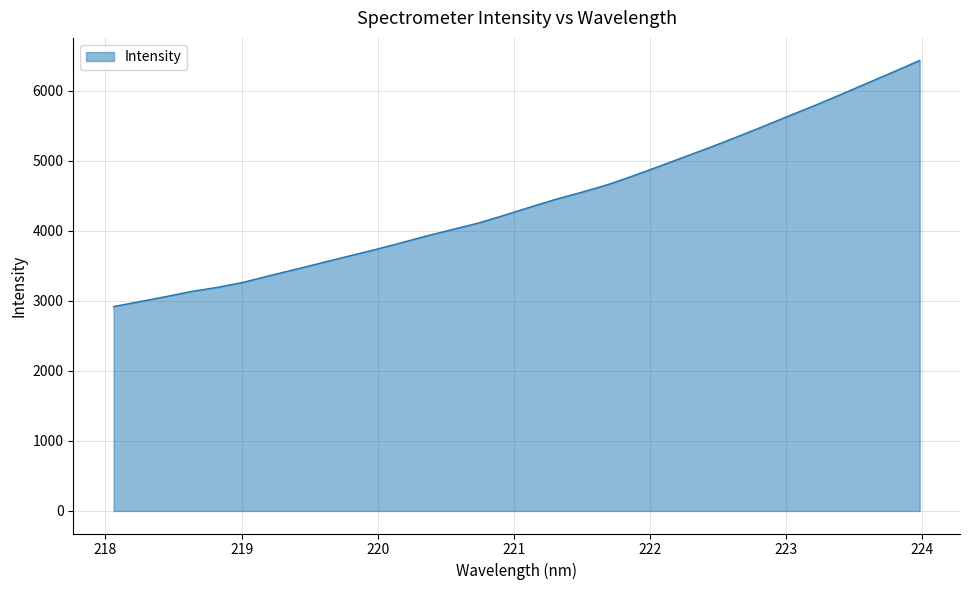

What is the greatest value displayed?

6430.3